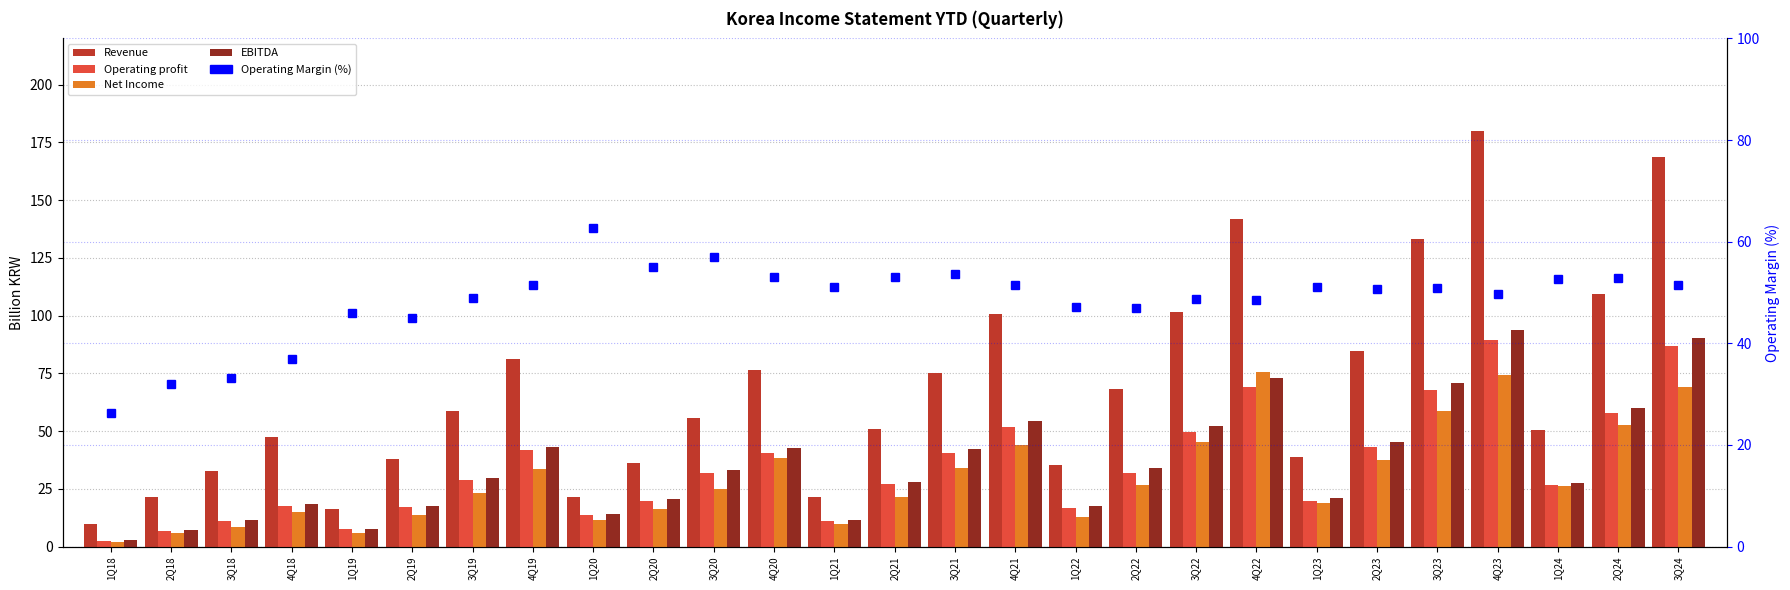

Reading left to right, transcribe all the data shown in this chart.

Revenue: 1Q18=9.8	2Q18=21.3	3Q18=32.9	4Q18=47.5	1Q19=16.2	2Q19=37.8	3Q19=58.8	4Q19=81.1	1Q20=21.4	2Q20=36.0	3Q20=55.6	4Q20=76.5	1Q21=21.3	2Q21=50.8	3Q21=75.3	4Q21=100.6	1Q22=35.4	2Q22=68.1	3Q22=101.3	4Q22=141.8	1Q23=39.0	2Q23=84.9	3Q23=133.1	4Q23=180.1	1Q24=50.4	2Q24=109.1	3Q24=168.5
Operating profit: 1Q18=2.6	2Q18=6.8	3Q18=10.9	4Q18=17.5	1Q19=7.4	2Q19=17.0	3Q19=28.8	4Q19=41.7	1Q20=13.4	2Q20=19.8	3Q20=31.7	4Q20=40.6	1Q21=10.9	2Q21=27.0	3Q21=40.3	4Q21=51.7	1Q22=16.7	2Q22=32.0	3Q22=49.4	4Q22=68.9	1Q23=19.9	2Q23=43.0	3Q23=67.7	4Q23=89.6	1Q24=26.5	2Q24=57.7	3Q24=86.6
Net Income: 1Q18=1.9	2Q18=5.8	3Q18=8.6	4Q18=14.9	1Q19=5.9	2Q19=13.6	3Q19=23.1	4Q19=33.4	1Q20=11.4	2Q20=16.1	3Q20=25.0	4Q20=38.2	1Q21=9.6	2Q21=21.6	3Q21=34.1	4Q21=43.8	1Q22=12.8	2Q22=26.6	3Q22=45.3	4Q22=75.4	1Q23=18.8	2Q23=37.3	3Q23=58.5	4Q23=74.2	1Q24=26.1	2Q24=52.7	3Q24=69.2
EBITDA: 1Q18=2.8	2Q18=7.1	3Q18=11.4	4Q18=18.2	1Q19=7.7	2Q19=17.5	3Q19=29.6	4Q19=42.9	1Q20=13.9	2Q20=20.8	3Q20=33.0	4Q20=42.7	1Q21=11.5	2Q21=28.1	3Q21=42.1	4Q21=54.2	1Q22=17.7	2Q22=33.9	3Q22=52.4	4Q22=72.8	1Q23=20.9	2Q23=45.1	3Q23=70.8	4Q23=93.9	1Q24=27.7	2Q24=60.0	3Q24=90.2
Operating Margin (%): 1Q18=26.2	2Q18=32.0	3Q18=33.2	4Q18=36.8	1Q19=46.0	2Q19=45.1	3Q19=48.9	4Q19=51.4	1Q20=62.7	2Q20=55.0	3Q20=57.0	4Q20=53.1	1Q21=51.1	2Q21=53.1	3Q21=53.5	4Q21=51.4	1Q22=47.2	2Q22=47.0	3Q22=48.8	4Q22=48.6	1Q23=51.0	2Q23=50.7	3Q23=50.9	4Q23=49.8	1Q24=52.6	2Q24=52.9	3Q24=51.4